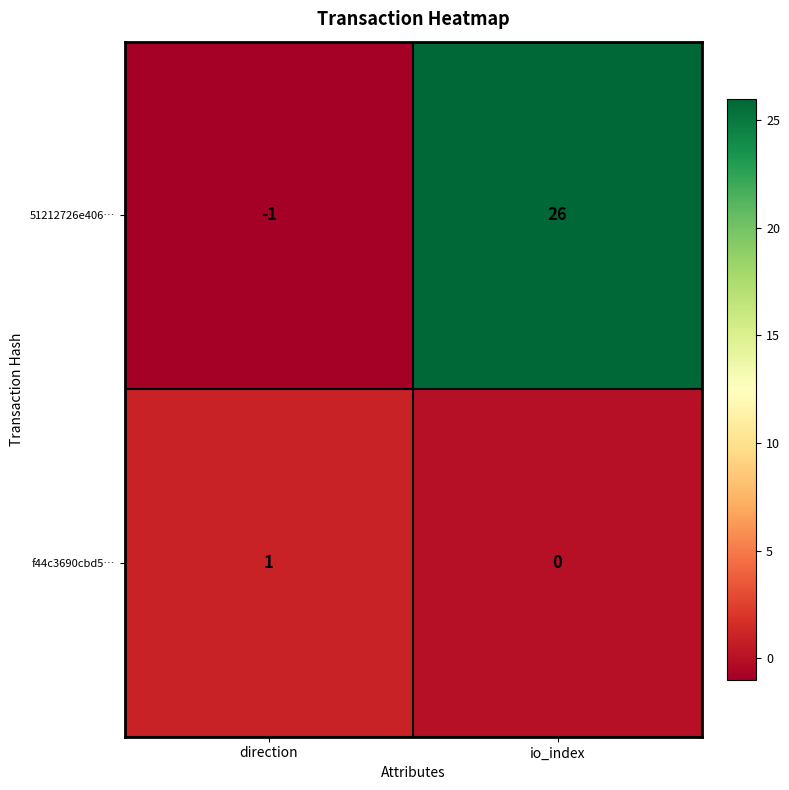

At how many categories does at least one series exceed 5?

1